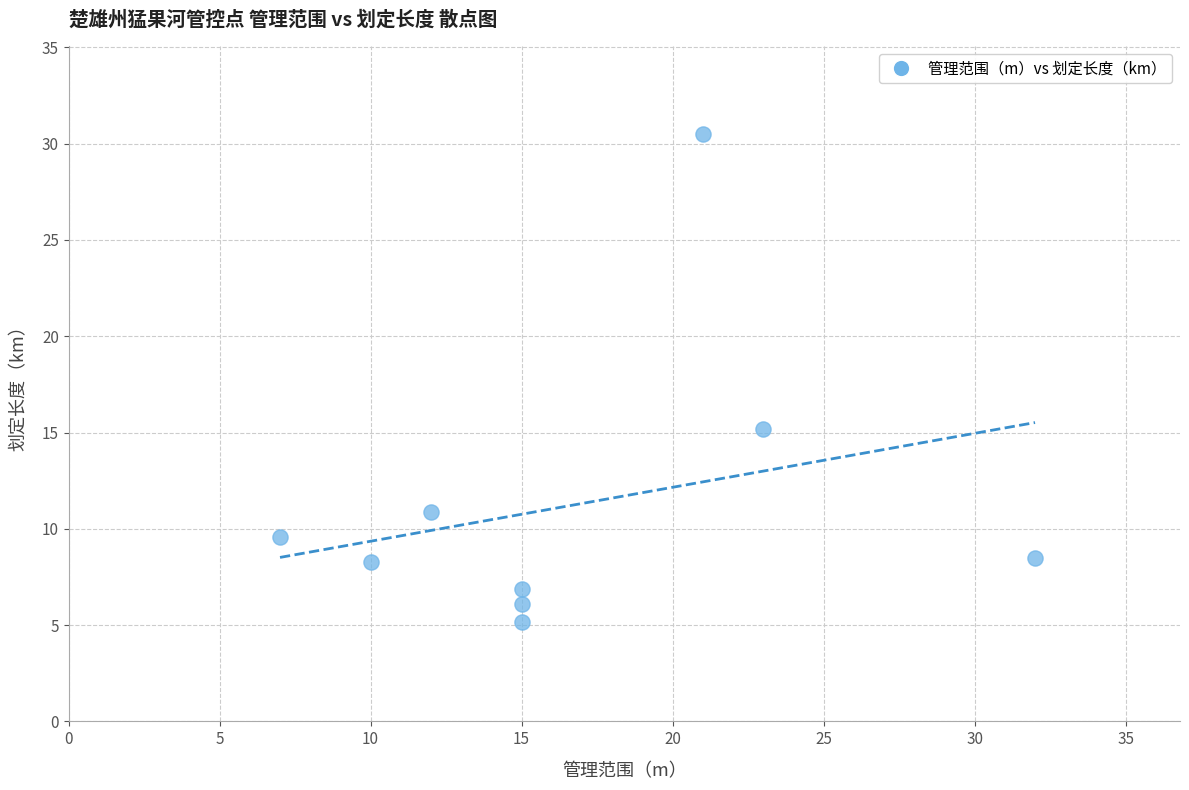

What Y value in the scatter plot is closest to 17?

15.2